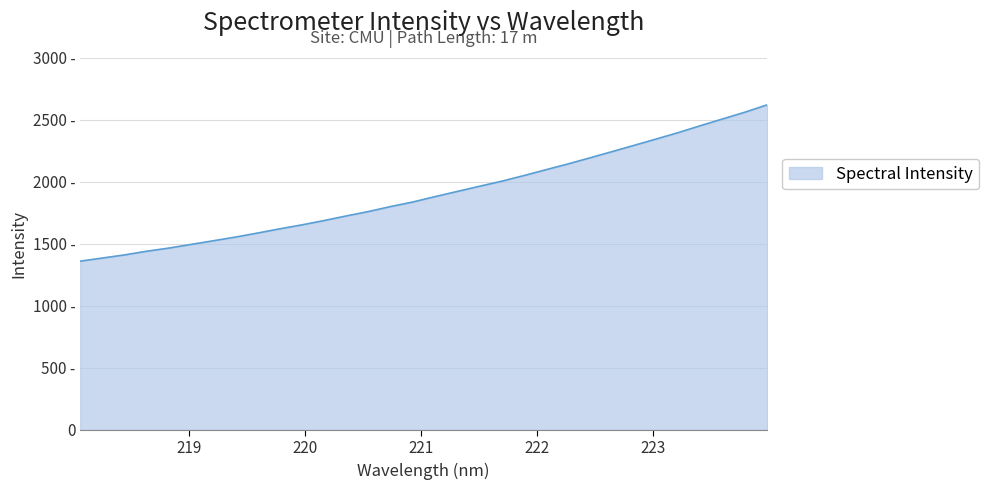

At which category does the chart reach its peak across all series?

223.9802